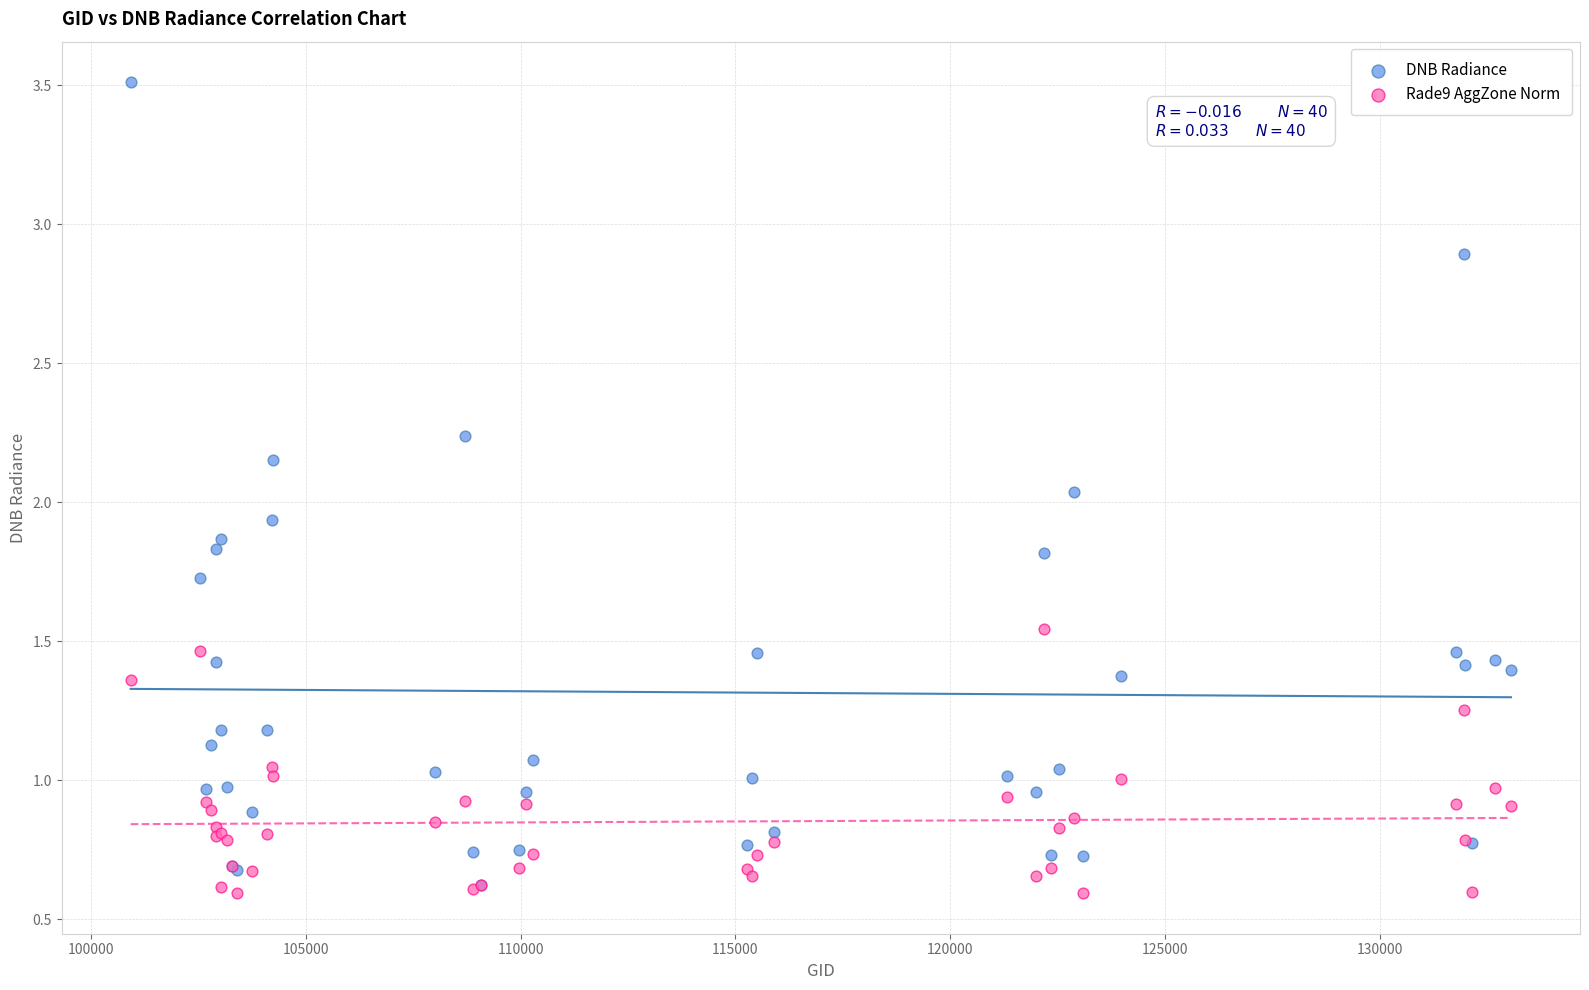

Which series reaches the maximum Y coordinate?

DNB Radiance